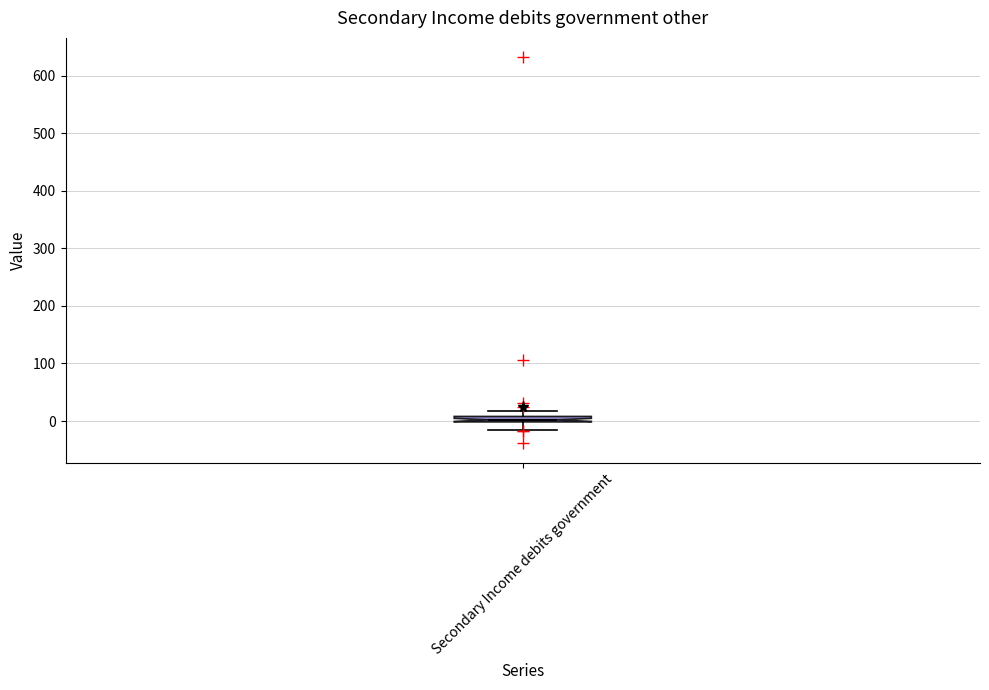

Where is the upper edge of the box for Secondary Income debits government on the y-axis? The values are not printed on the chart, so give them approximately, as read against the axis.

10